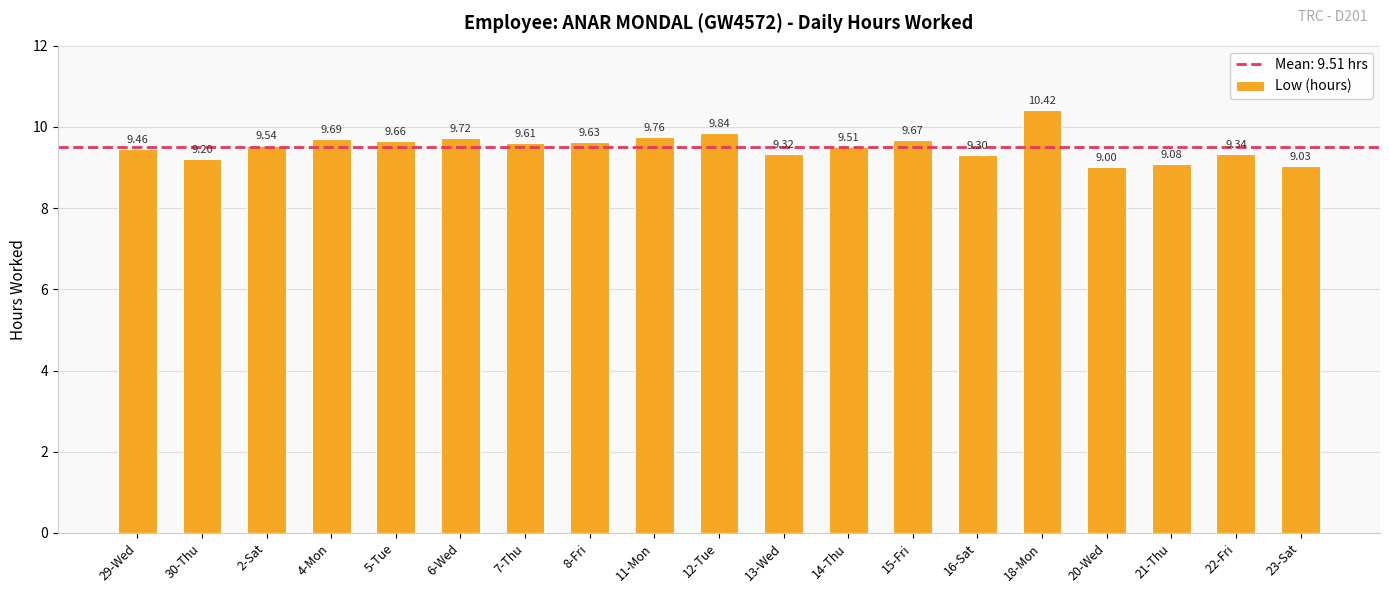

The value at 30-Thu is 12.7. True or false?

False